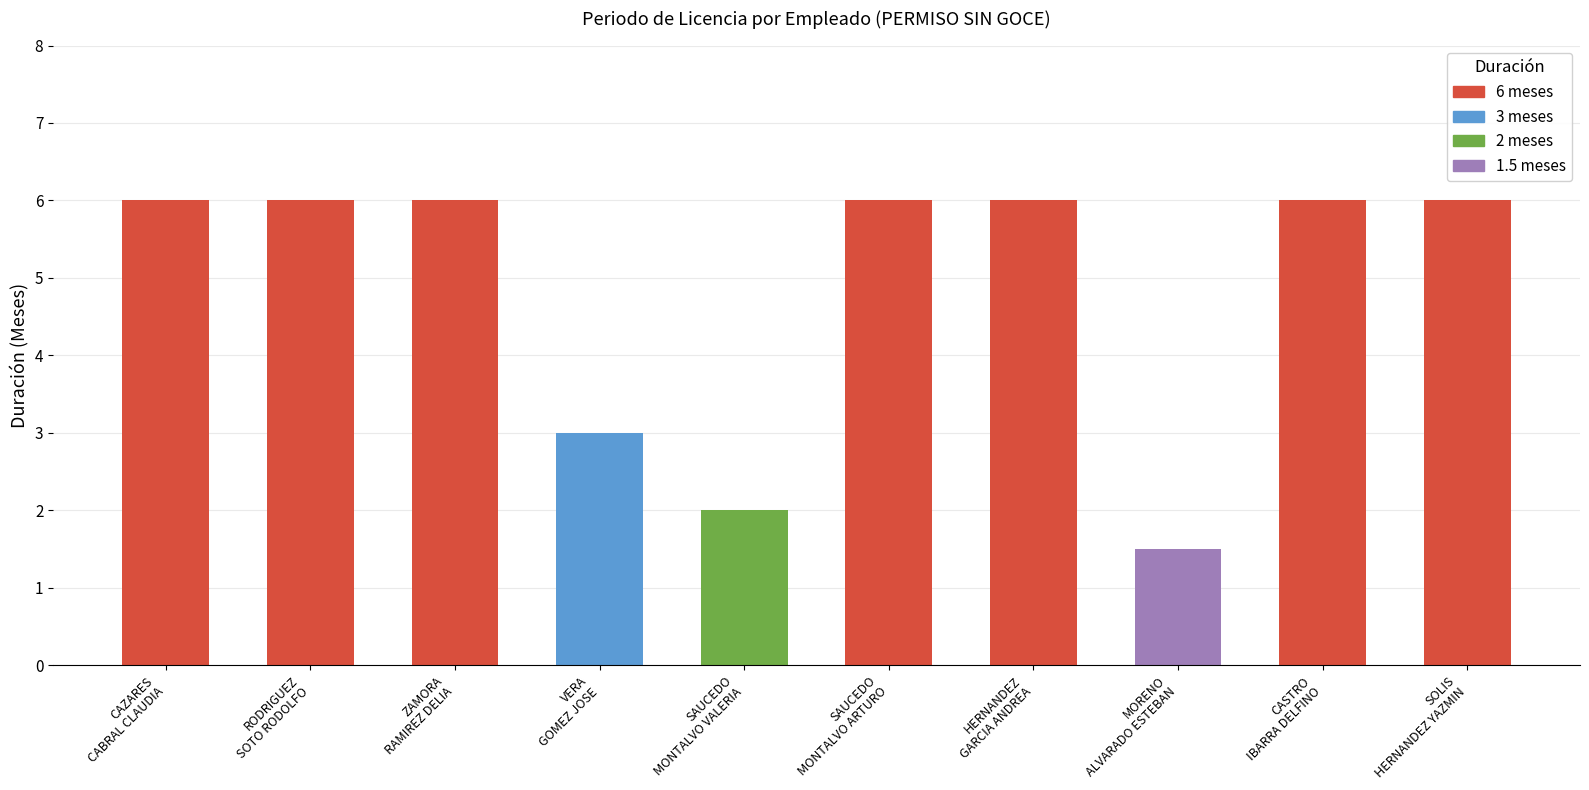

How many distinct data groups are displayed?

1